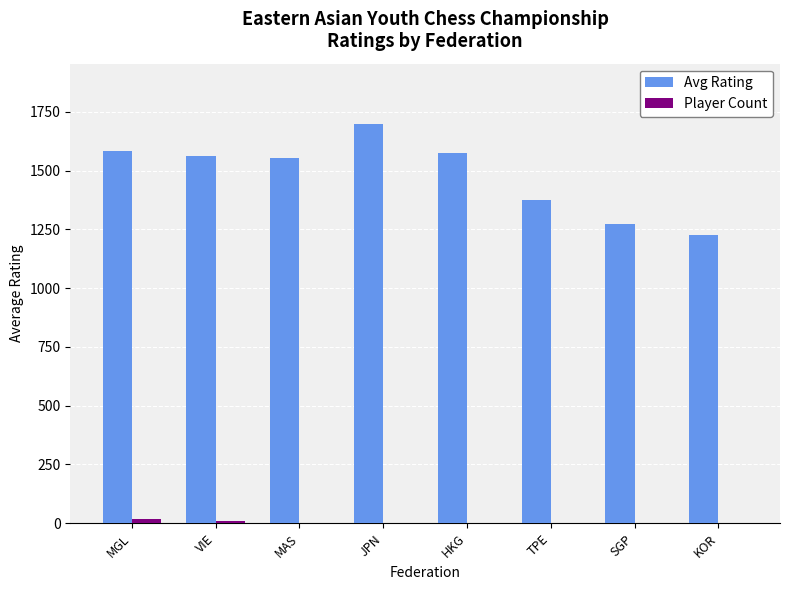

Is it true that Avg Rating equals 290 at TPE?

False